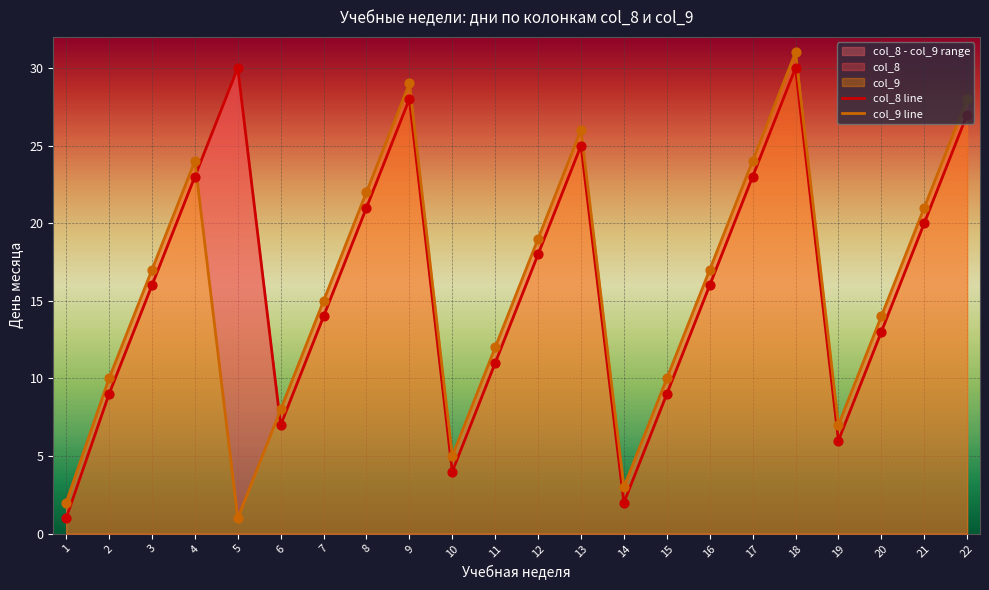

Which series has the widest spread of Y values?

col_9